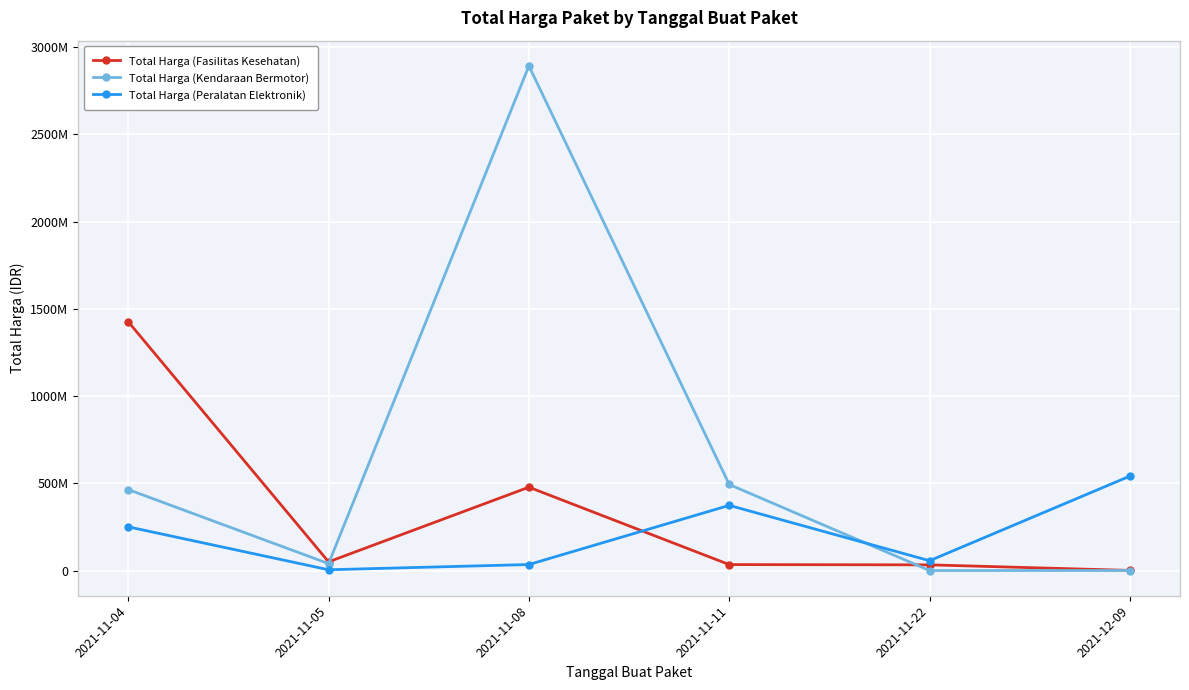

What are all the series names shown in the legend?

Total Harga (Fasilitas Kesehatan), Total Harga (Kendaraan Bermotor), Total Harga (Peralatan Elektronik)